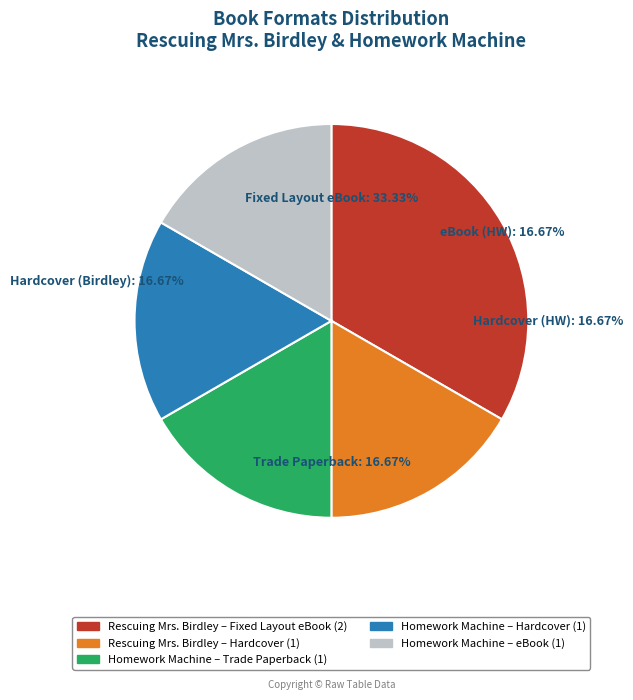

To the nearest percent, what percentage of the pie is Homework Machine
(Hardcover)?

17%